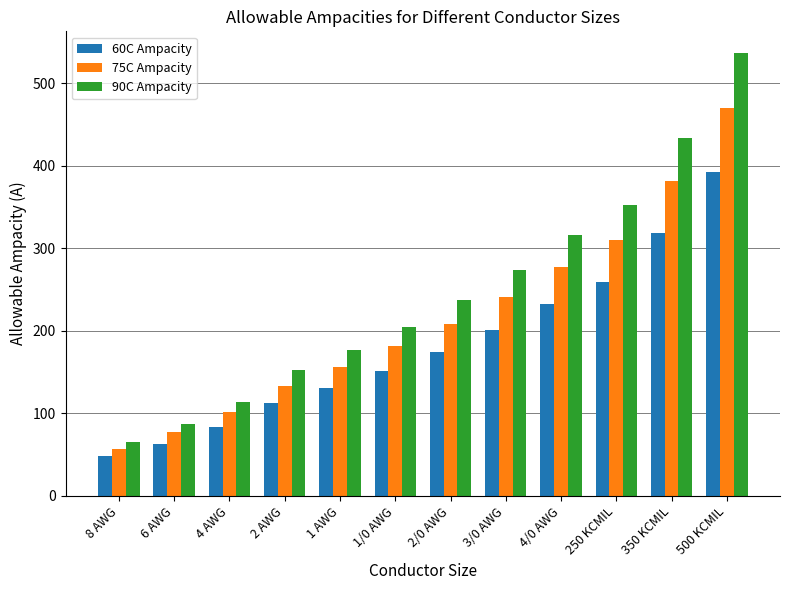

List the series in order of their peak value, highest first.

90C Ampacity, 75C Ampacity, 60C Ampacity